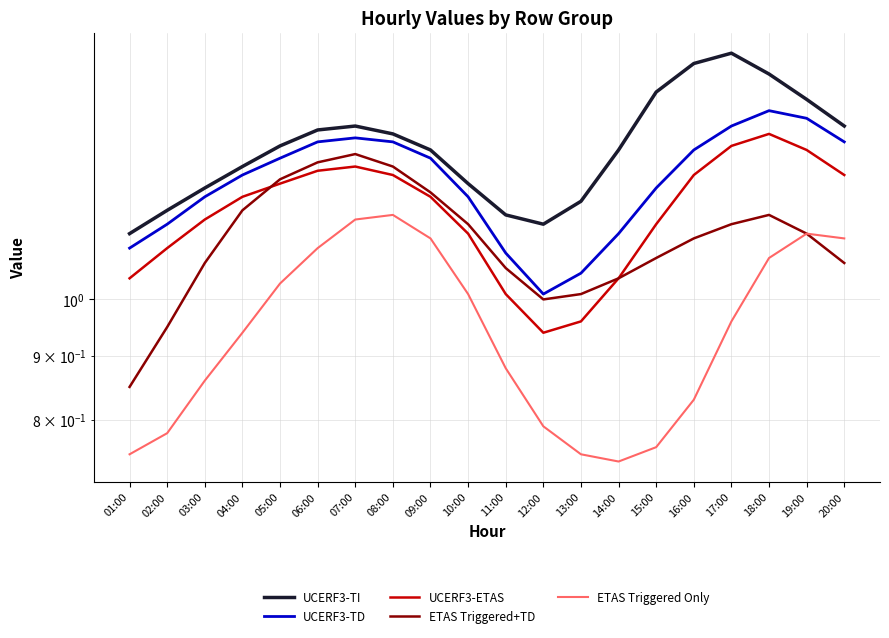

Reading left to right, what are all the values shown in this chart?

UCERF3-TI: 01:00=1.1	02:00=1.2	03:00=1.2	04:00=1.3	05:00=1.3	06:00=1.4	07:00=1.4	08:00=1.4	09:00=1.3	10:00=1.2	11:00=1.2	12:00=1.1	13:00=1.2	14:00=1.3	15:00=1.5	16:00=1.6	17:00=1.6	18:00=1.5	19:00=1.4	20:00=1.4
UCERF3-TD: 01:00=1.1	02:00=1.1	03:00=1.2	04:00=1.3	05:00=1.3	06:00=1.3	07:00=1.4	08:00=1.3	09:00=1.3	10:00=1.2	11:00=1.1	12:00=1.0	13:00=1.1	14:00=1.1	15:00=1.2	16:00=1.3	17:00=1.4	18:00=1.4	19:00=1.4	20:00=1.3
UCERF3-ETAS: 01:00=1.0	02:00=1.1	03:00=1.2	04:00=1.2	05:00=1.2	06:00=1.3	07:00=1.3	08:00=1.3	09:00=1.2	10:00=1.1	11:00=1.0	12:00=0.9	13:00=1.0	14:00=1.0	15:00=1.1	16:00=1.3	17:00=1.3	18:00=1.4	19:00=1.3	20:00=1.3
ETAS Triggered+TD: 01:00=0.8	02:00=0.9	03:00=1.1	04:00=1.2	05:00=1.2	06:00=1.3	07:00=1.3	08:00=1.3	09:00=1.2	10:00=1.1	11:00=1.1	12:00=1.0	13:00=1.0	14:00=1.0	15:00=1.1	16:00=1.1	17:00=1.1	18:00=1.2	19:00=1.1	20:00=1.1
ETAS Triggered Only: 01:00=0.8	02:00=0.8	03:00=0.9	04:00=0.9	05:00=1.0	06:00=1.1	07:00=1.2	08:00=1.2	09:00=1.1	10:00=1.0	11:00=0.9	12:00=0.8	13:00=0.8	14:00=0.7	15:00=0.8	16:00=0.8	17:00=1.0	18:00=1.1	19:00=1.1	20:00=1.1